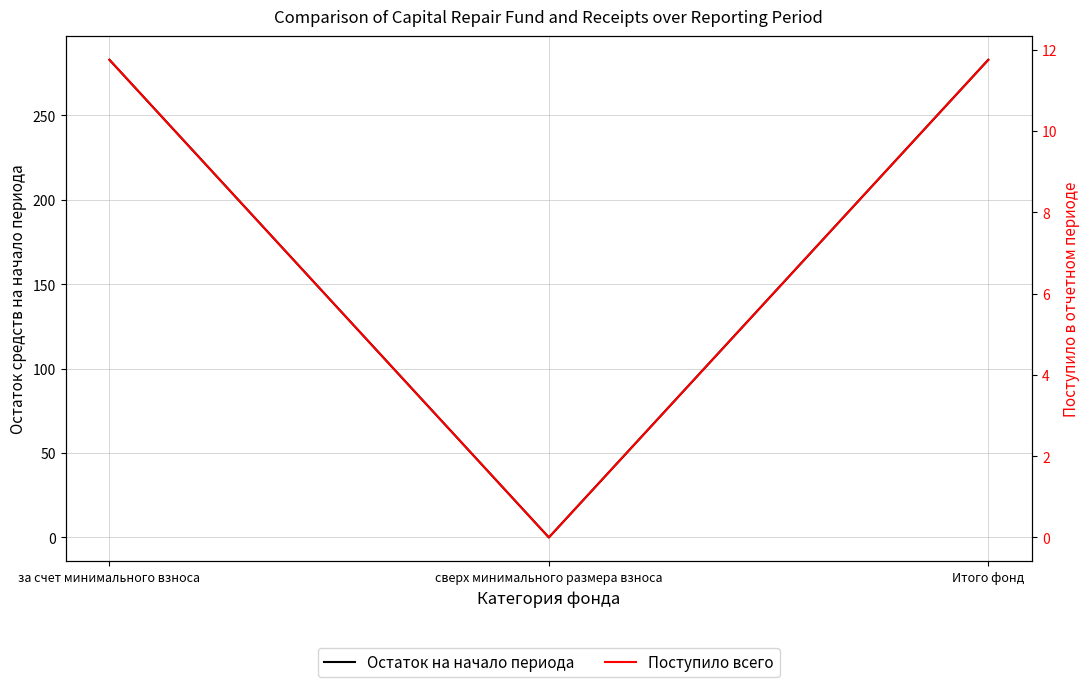

How many categories are shown in the chart?

3